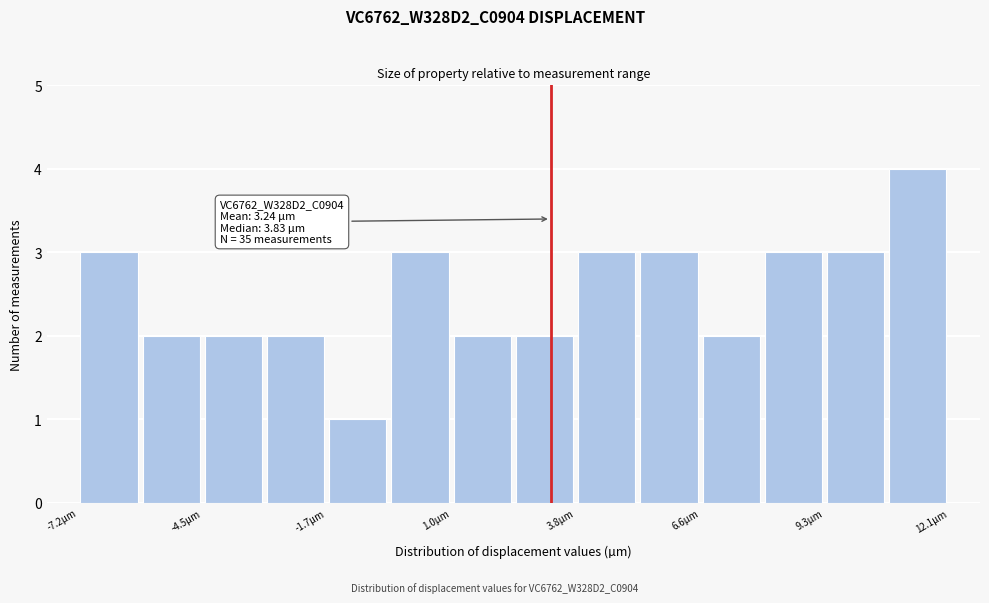

Read against the x-axis, roughly where is the centre of the tallest bar?

11.5